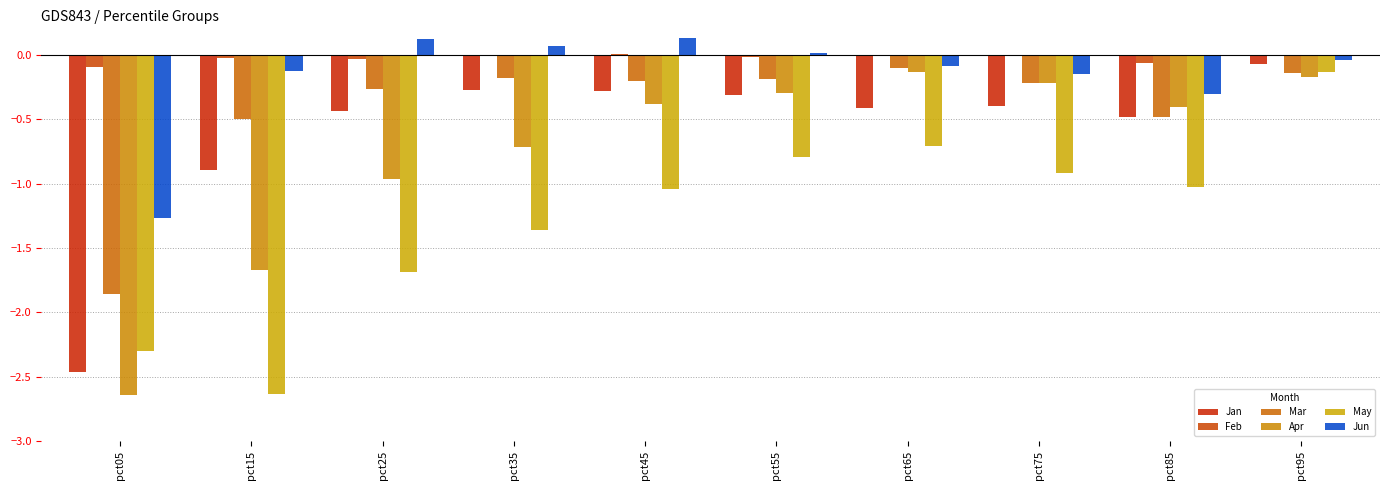

Between pct75 and pct15, which is larger?

pct75